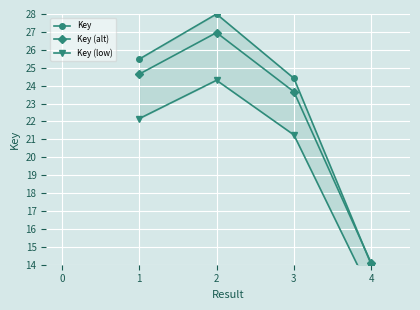

The value of Key (alt) at 4 is 8.8. True or false?

False